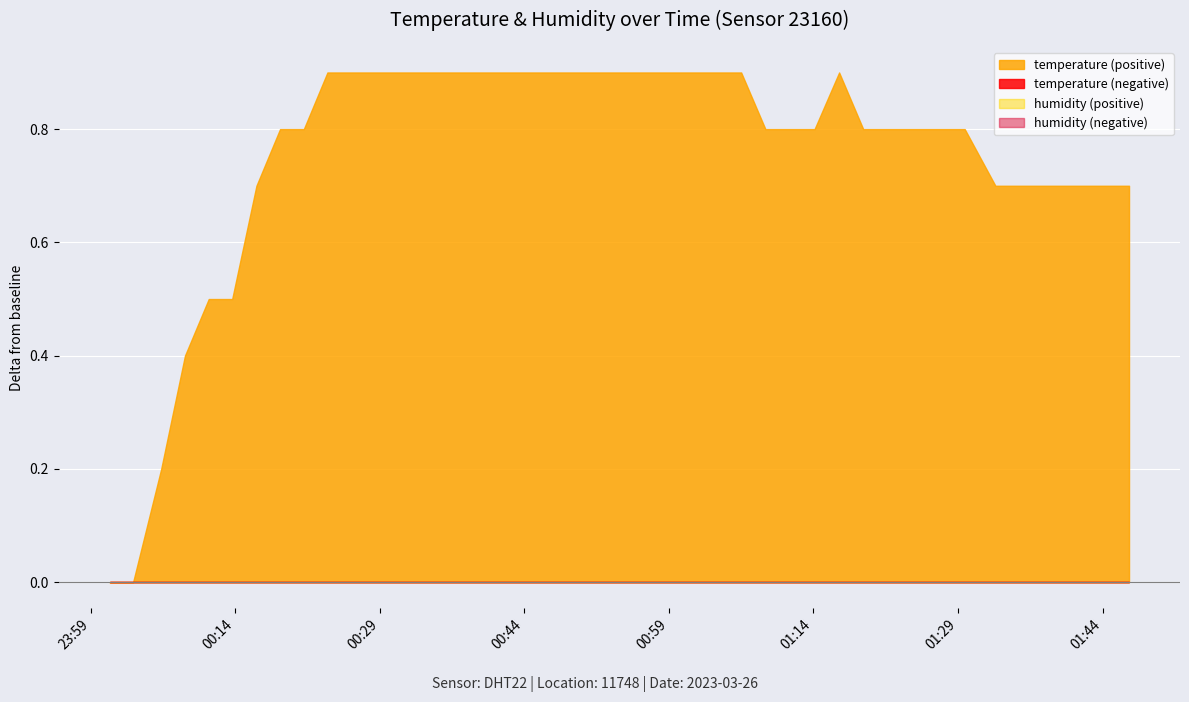

Between 2023-03-26T01:03:24 and 2023-03-26T01:24:04, which series saw the biggest shift?

temperature